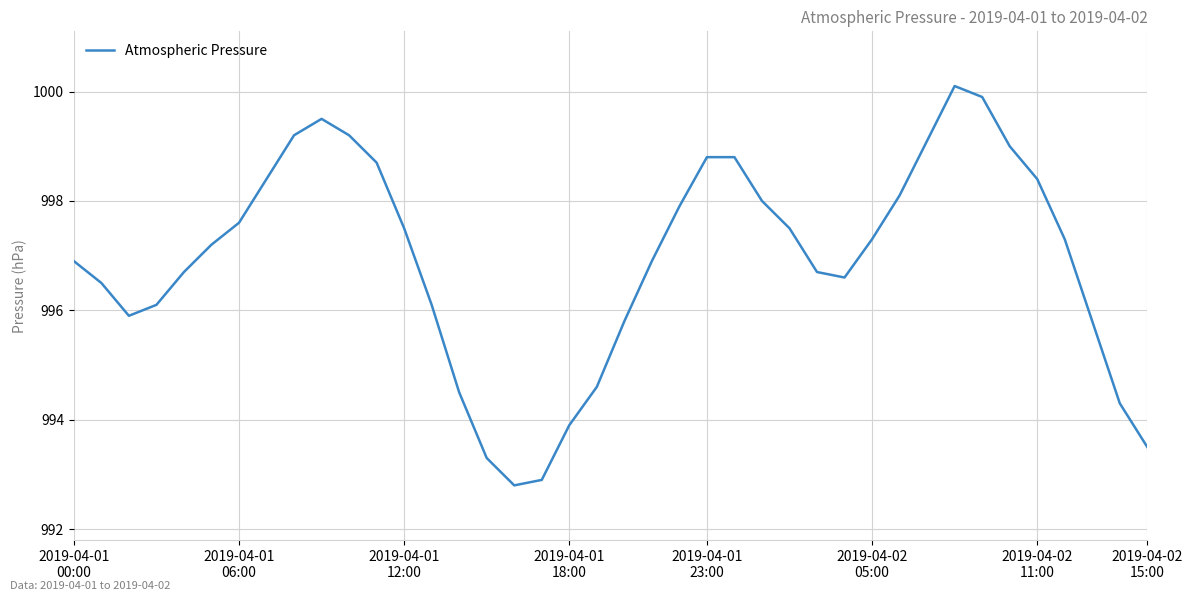

What is the greatest value displayed?

1000.1